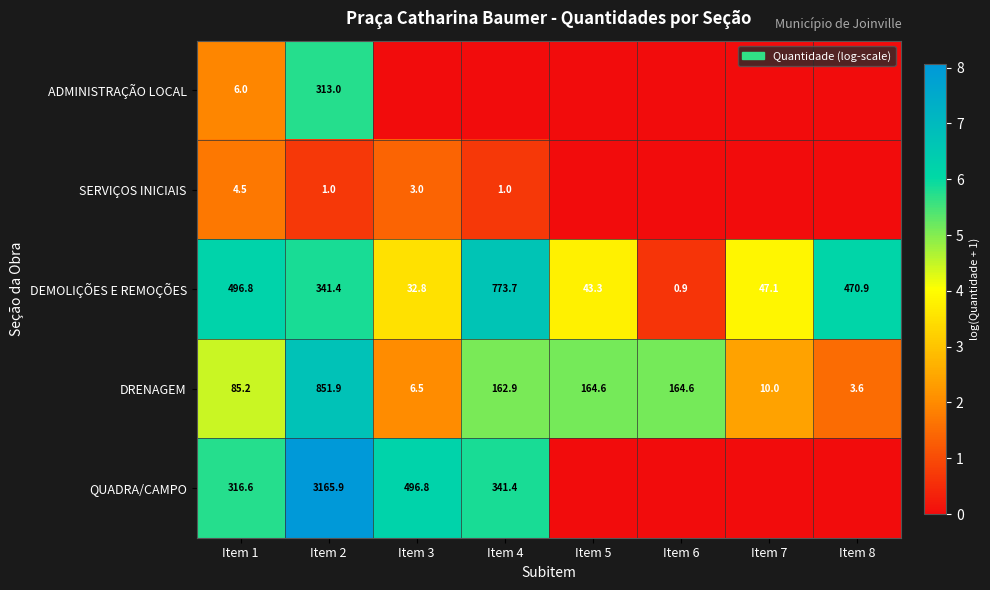

Is it true that QUADRA/CAMPO equals 3165.9 at Item 2?

True